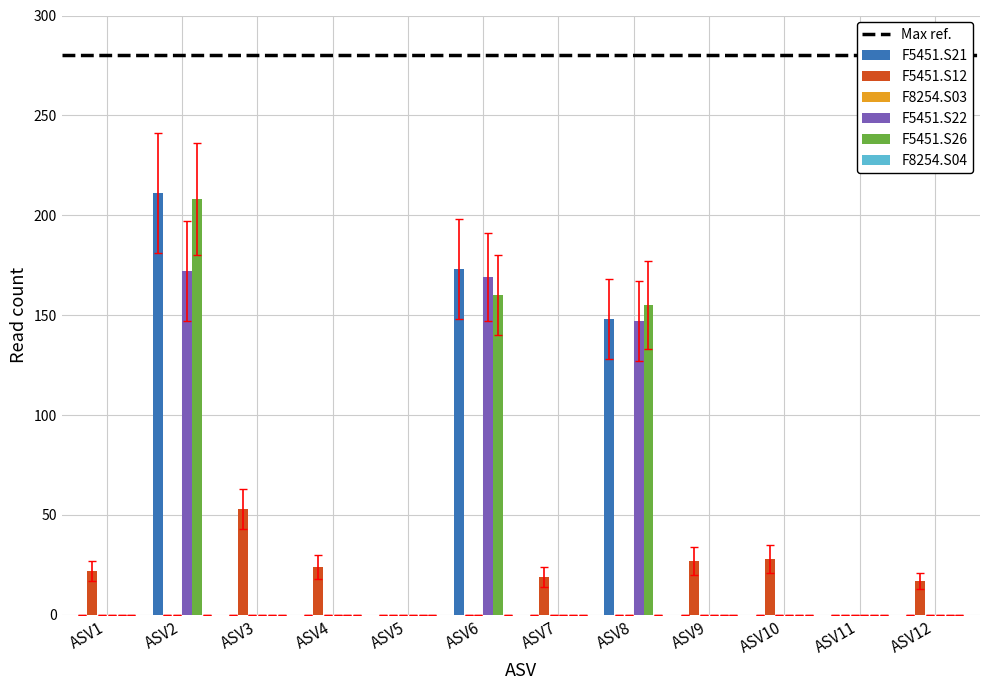

True or false: F5451.S22 has a value of 67 at ASV10.

False